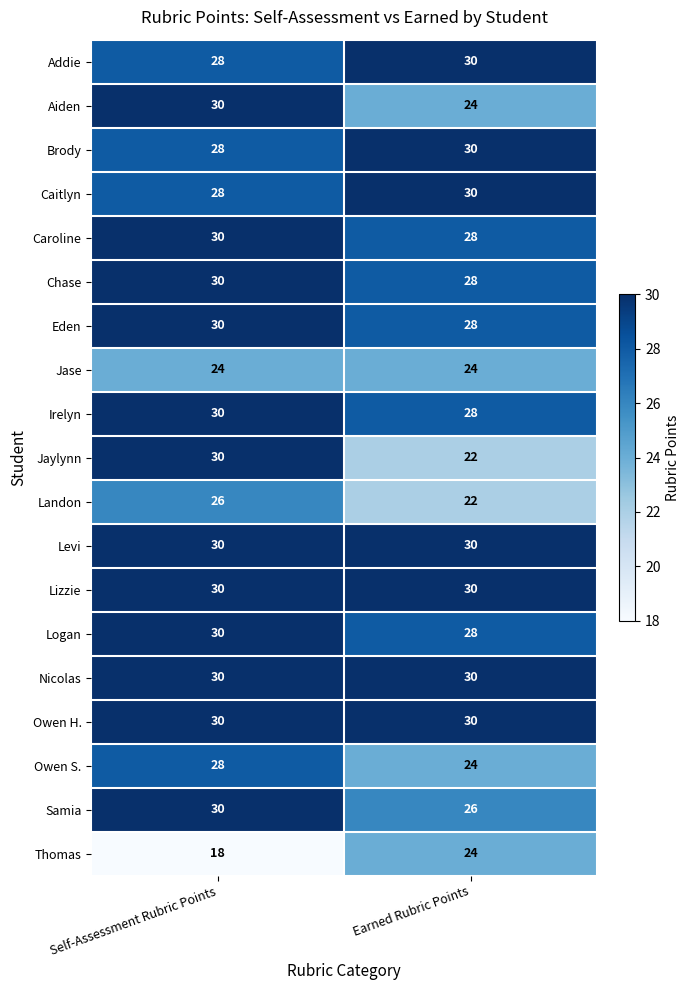

The value of Logan at Self-Assessment Rubric Points is 30. True or false?

True